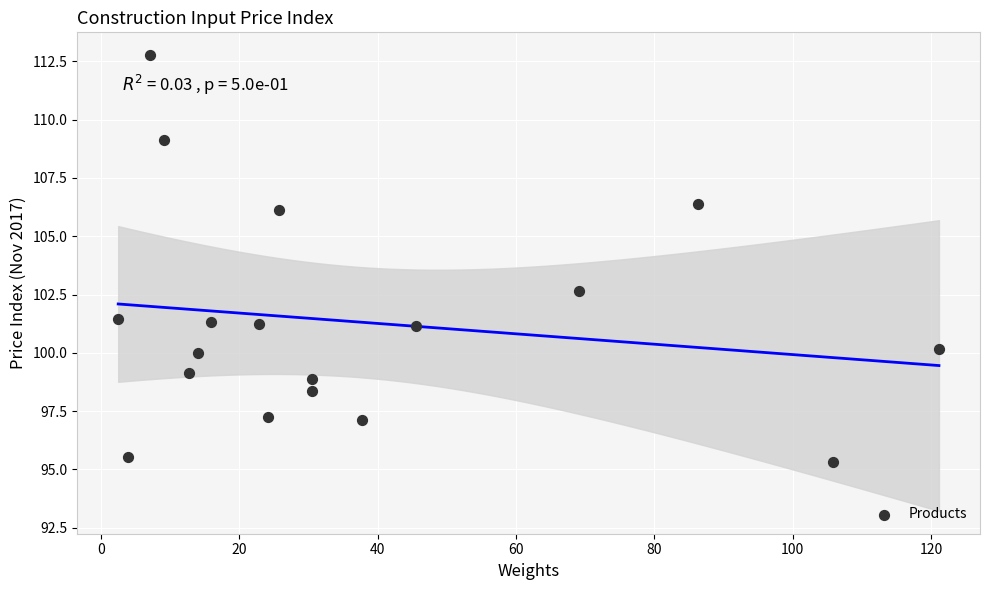

What is the range of X values (max minus min)?

118.7